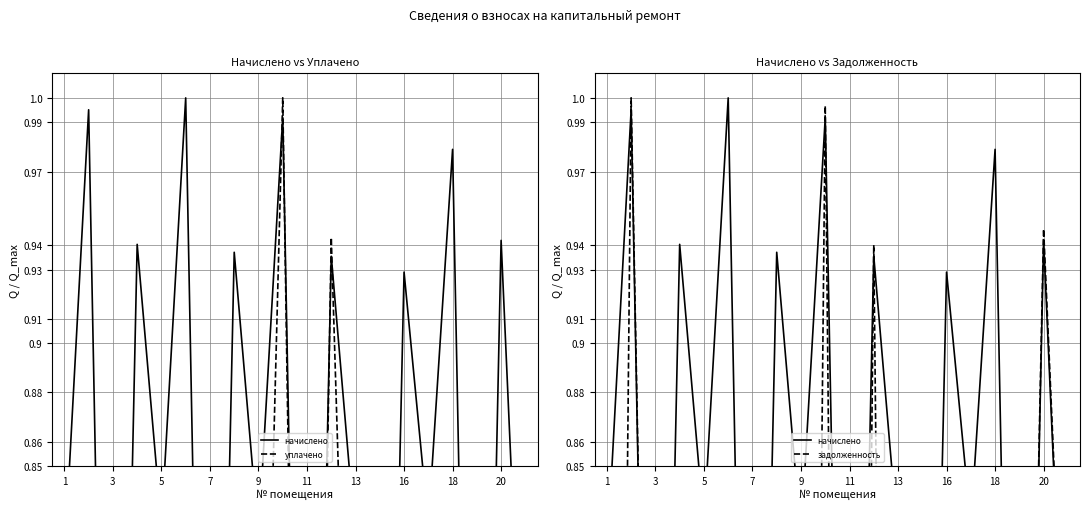

Which category has the lowest value across all series?

1